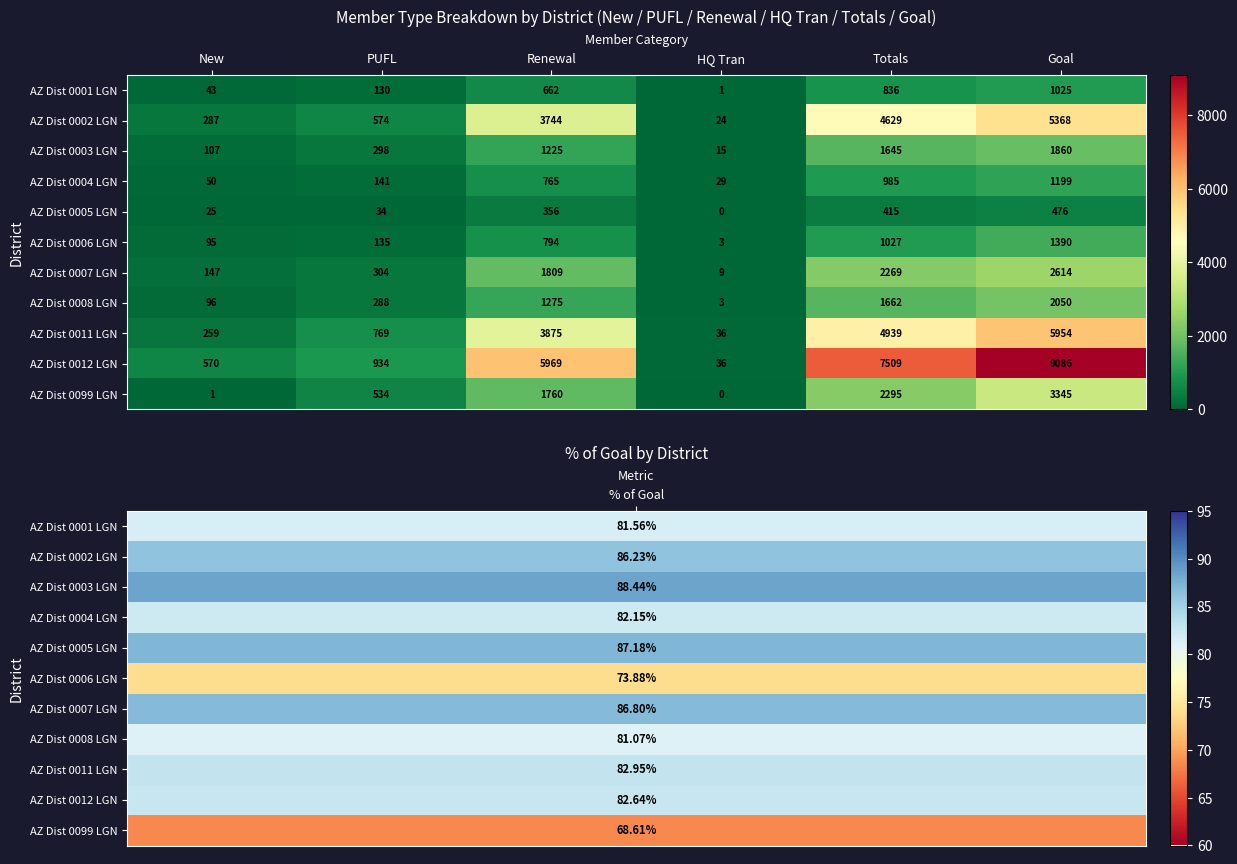

The value of AZ Dist 0012 LGN at PUFL is 369. True or false?

False